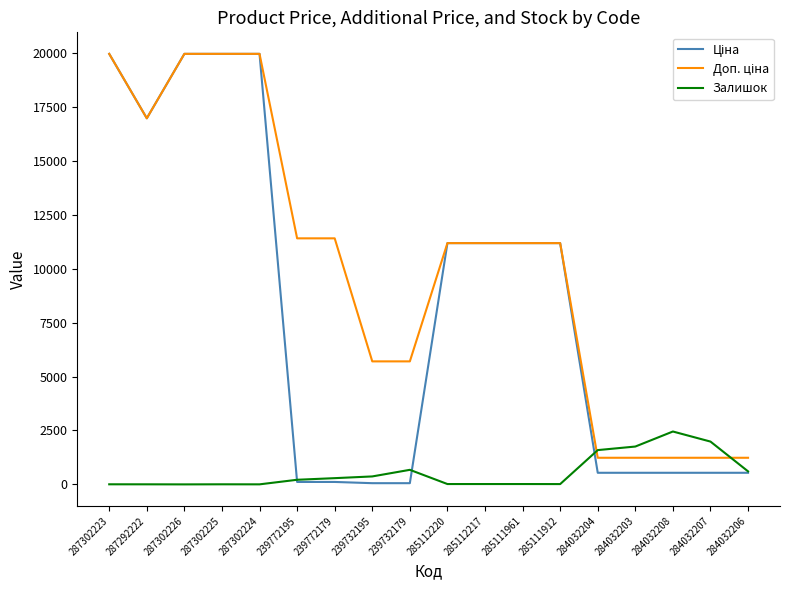

How many series are shown in this chart?

3